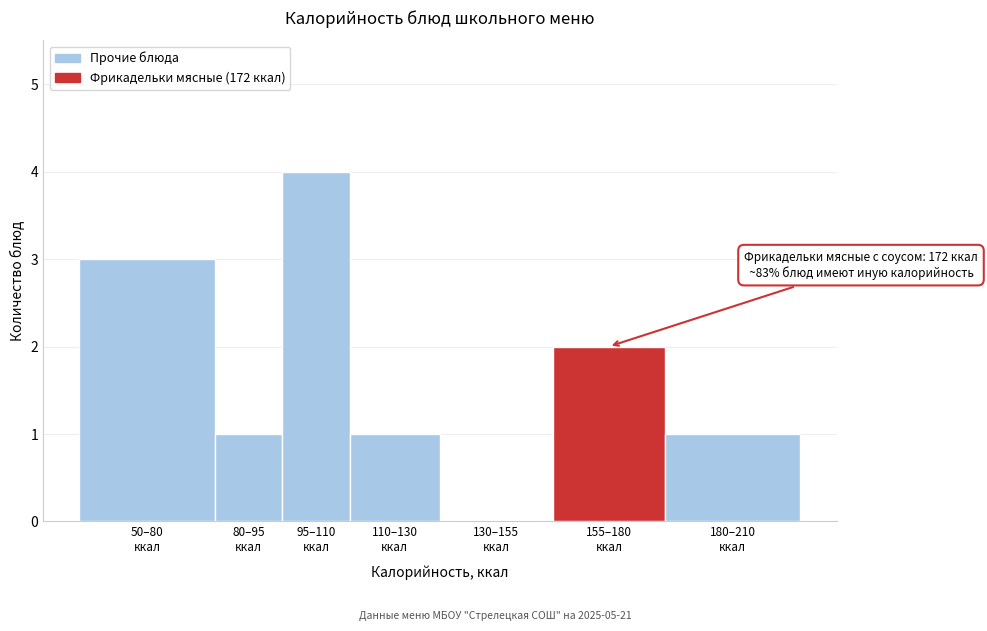

What is the maximum value shown in the chart?

4